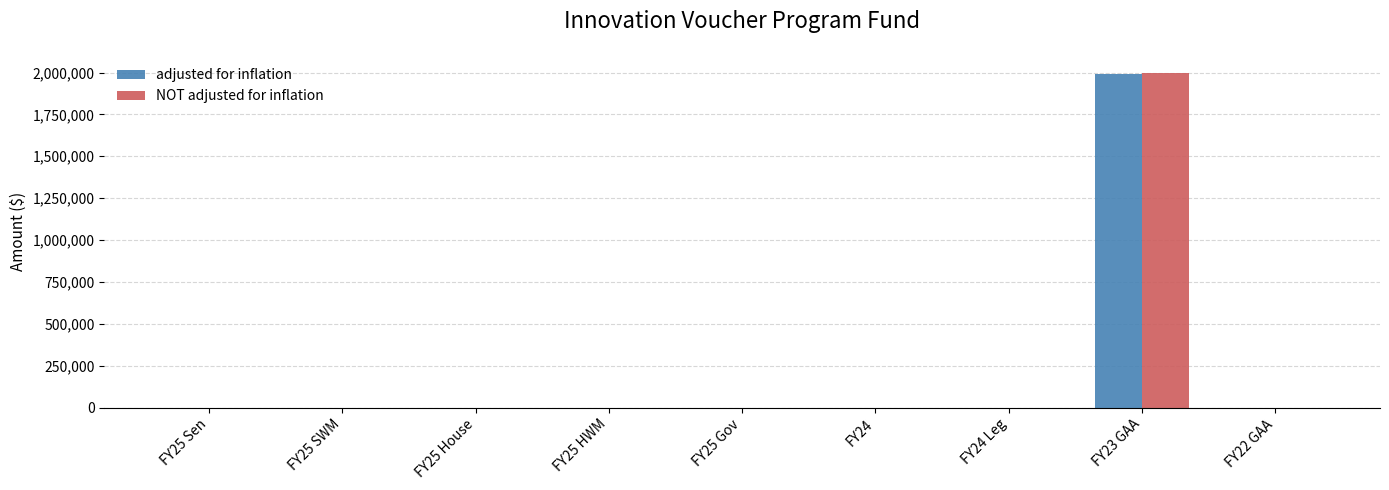

Which series has the widest spread of values?

NOT adjusted for inflation